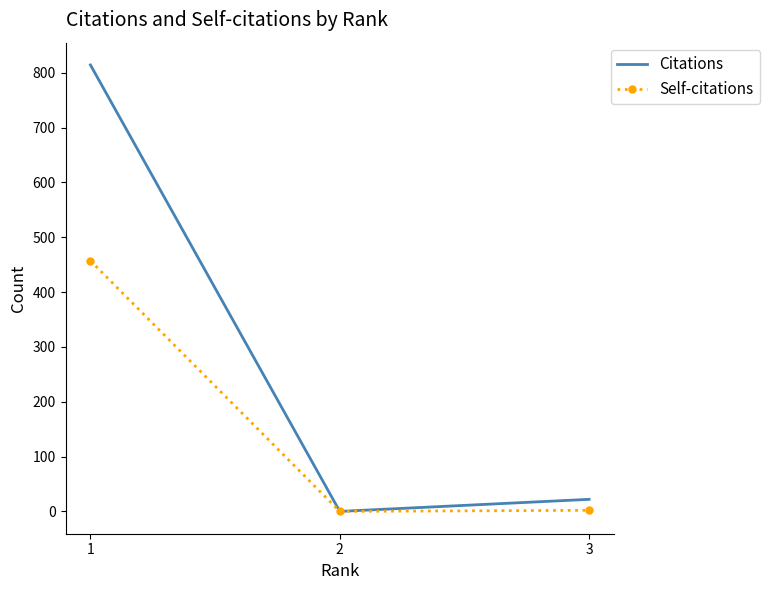

At how many categories does at least one series exceed 295?

1